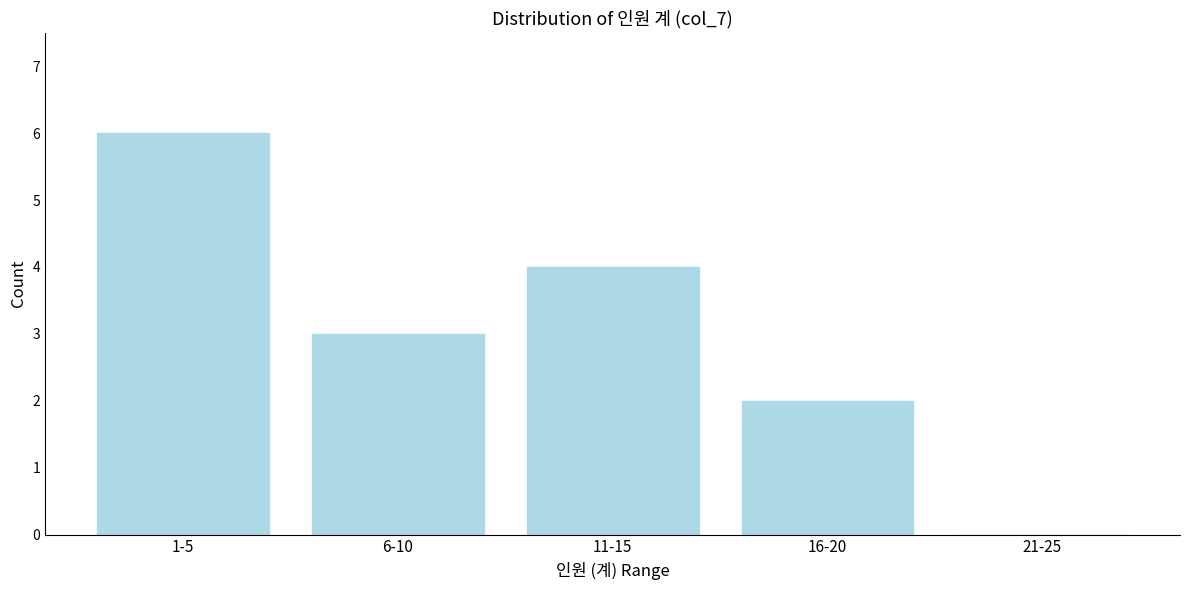

Reading left to right, what are all the values shown in this chart?

1-5=6	6-10=3	11-15=4	16-20=2	21-25=0